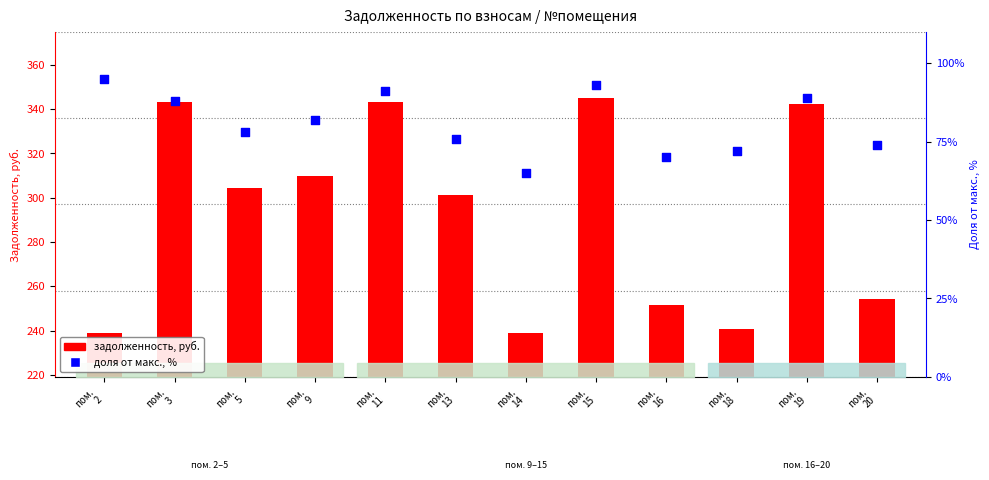

Which series reaches the maximum Y coordinate?

задолженность